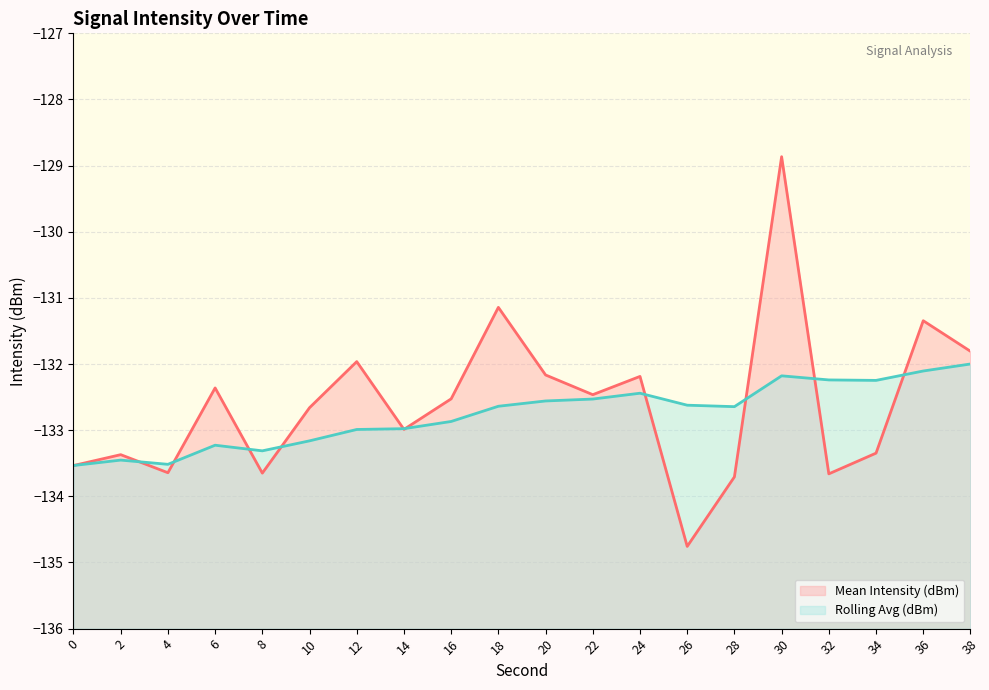

What is the maximum value shown in the chart?

-128.9